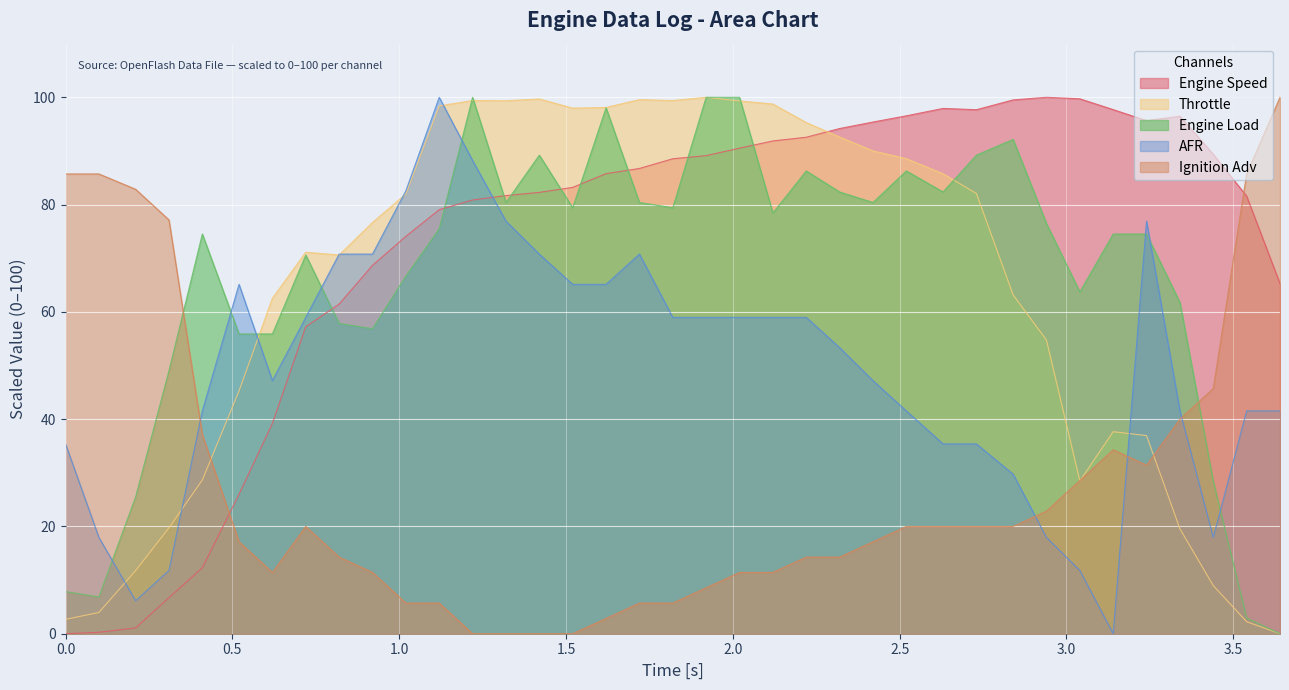

At how many categories does at least one series exceed 33?

37